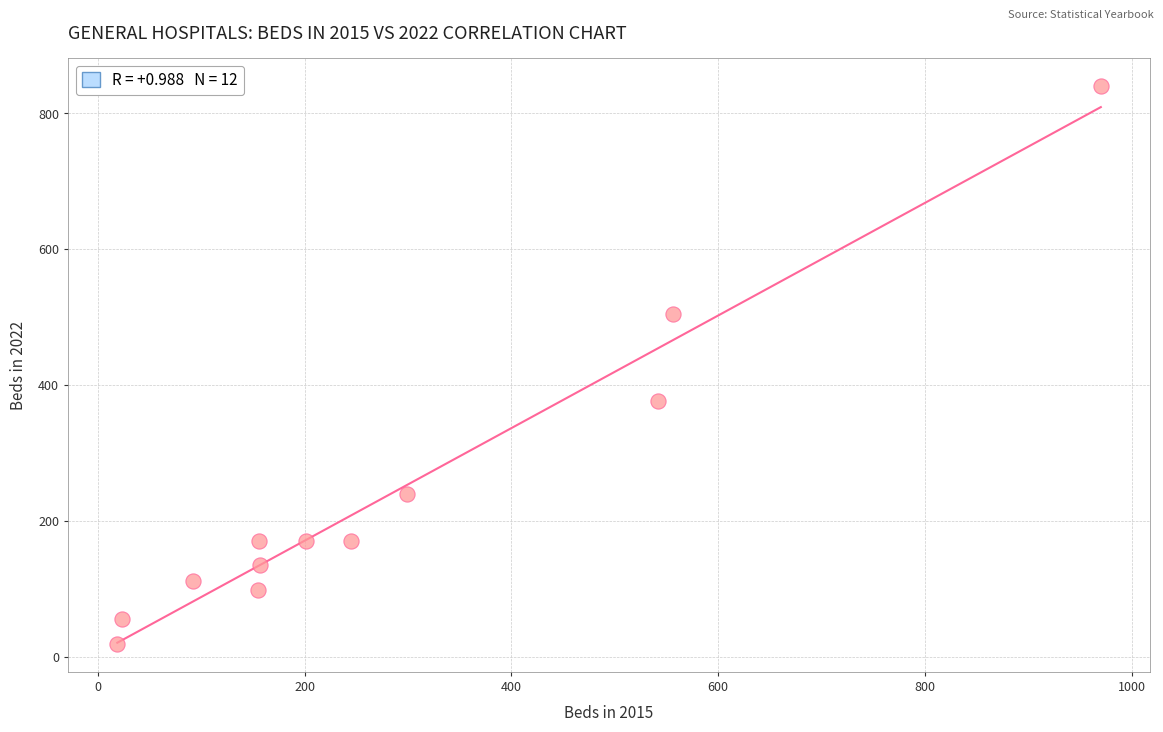

What is the average X value?

285